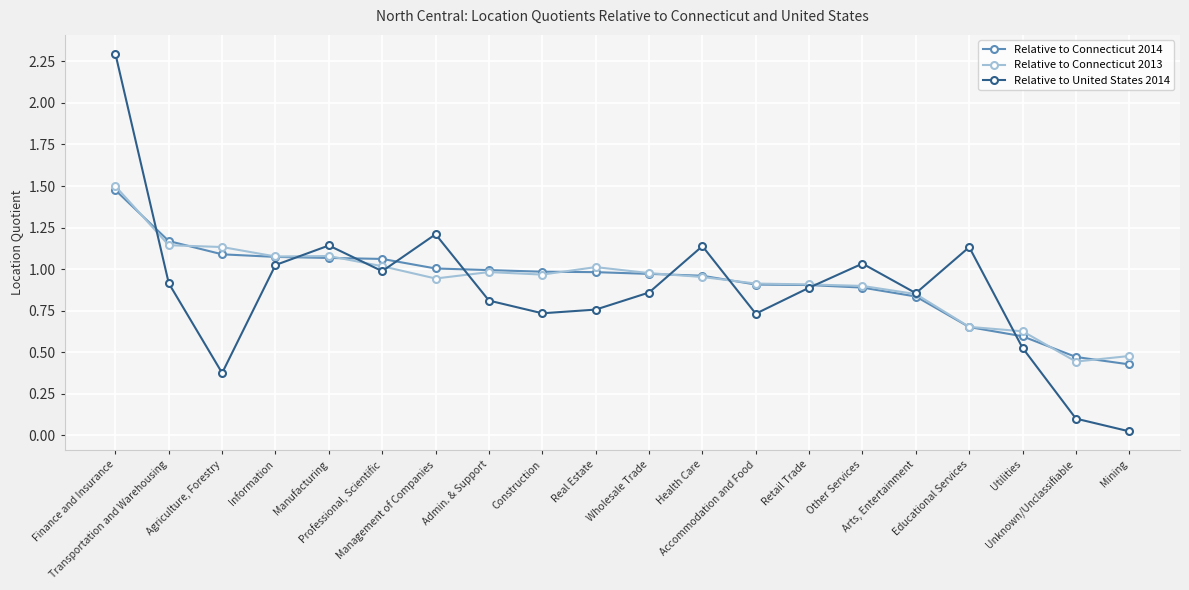

True or false: Relative to Connecticut 2014 and Relative to United States 2014 cross at least once.

True